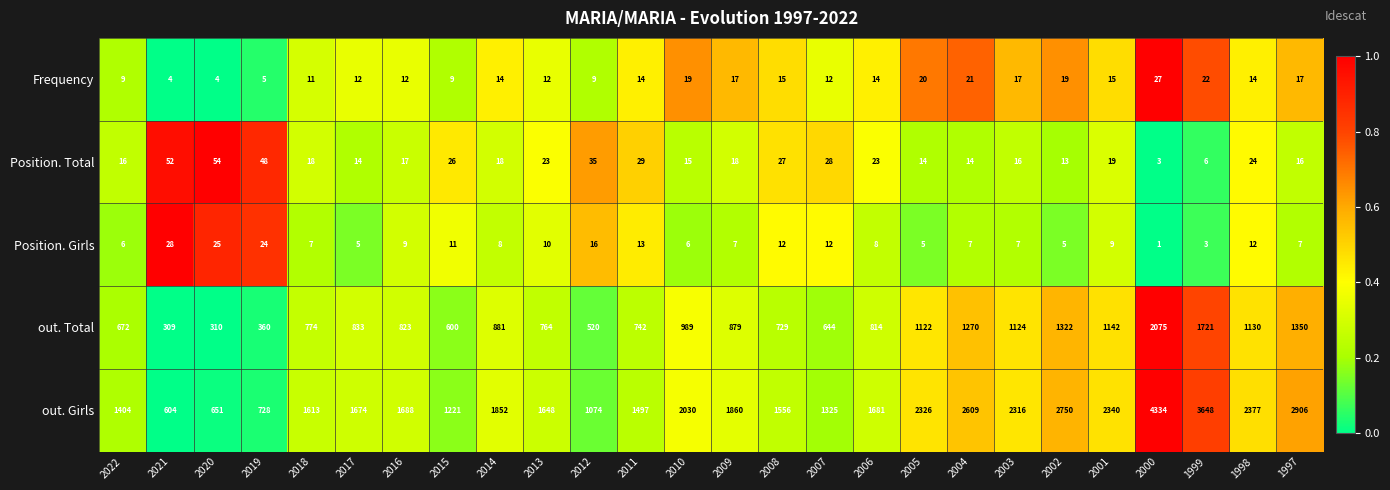

Read the Frequency value at 2011, to the nearest 5.

15